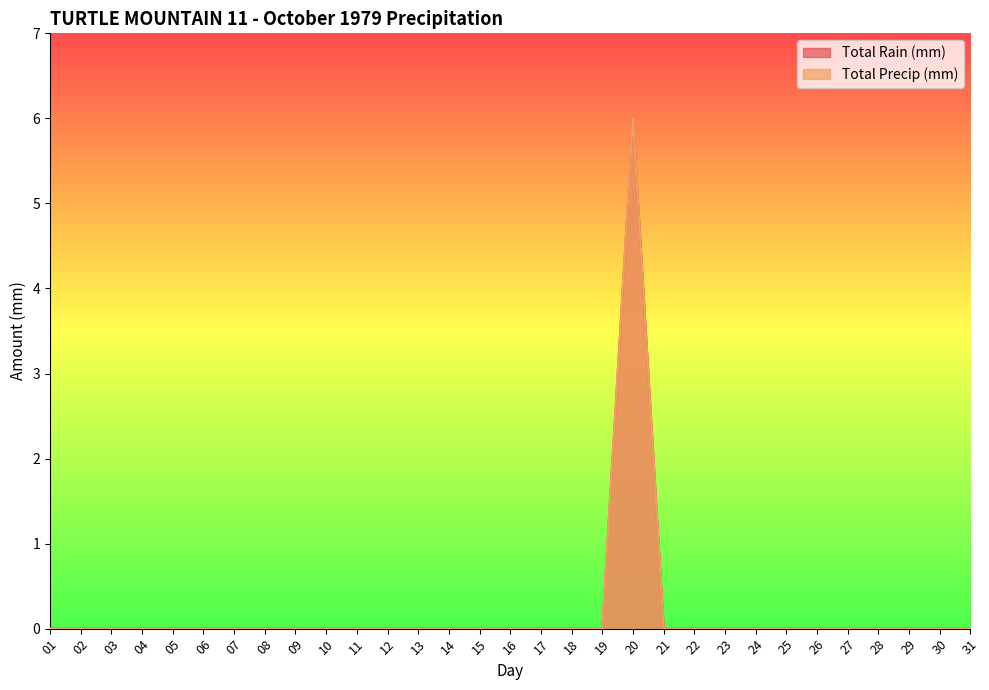

Reading right to left, extract all data points from this chart.

Total Rain (mm): 31=0	30=0	29=0	28=0	27=0	26=0	25=0	24=0	23=0	22=0	21=0	20=6	19=0	18=0	17=0	16=0	15=0	14=0	13=0	12=0	11=0	10=0	09=0	08=0	07=0	06=0	05=0	04=0	03=0	02=0	01=0
Total Precip (mm): 31=0	30=0	29=0	28=0	27=0	26=0	25=0	24=0	23=0	22=0	21=0	20=6	19=0	18=0	17=0	16=0	15=0	14=0	13=0	12=0	11=0	10=0	09=0	08=0	07=0	06=0	05=0	04=0	03=0	02=0	01=0